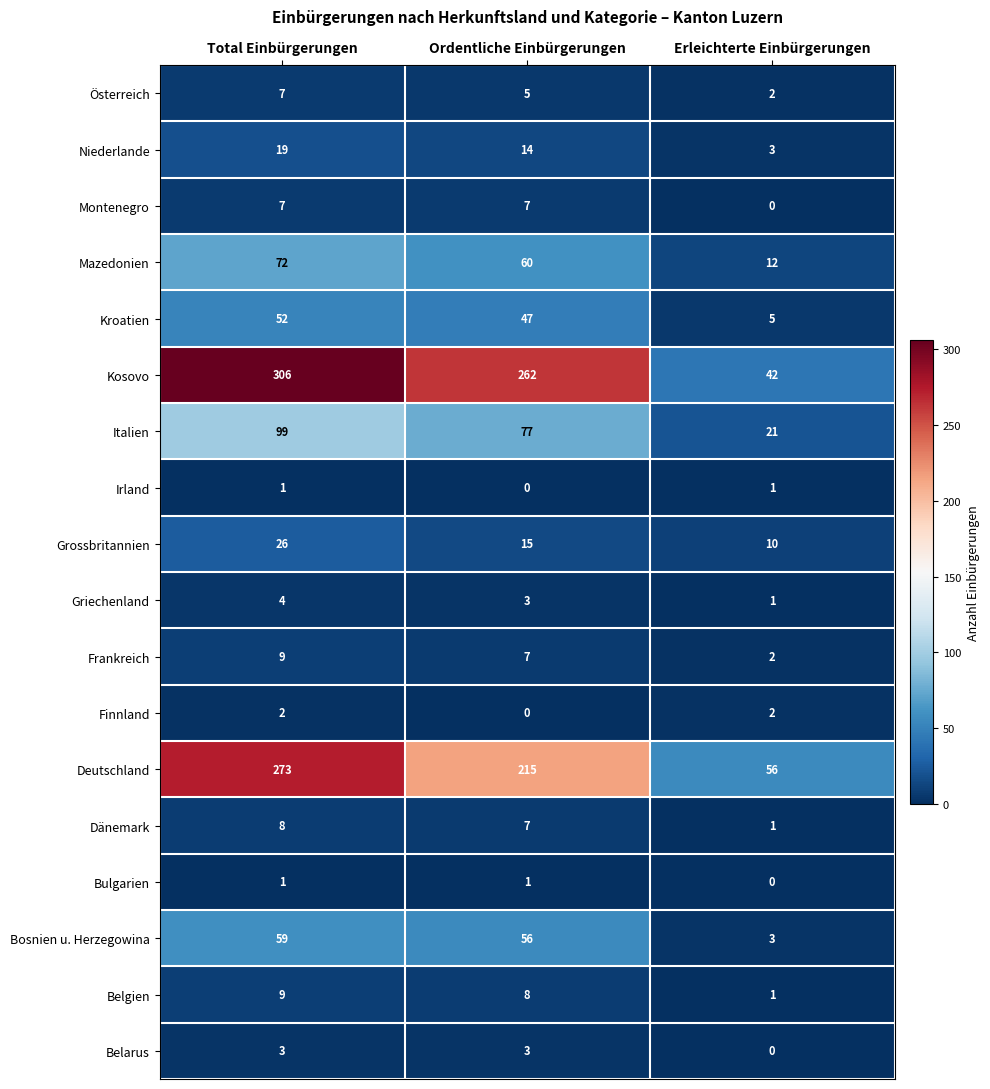

Which series has the widest spread of values?

Kosovo